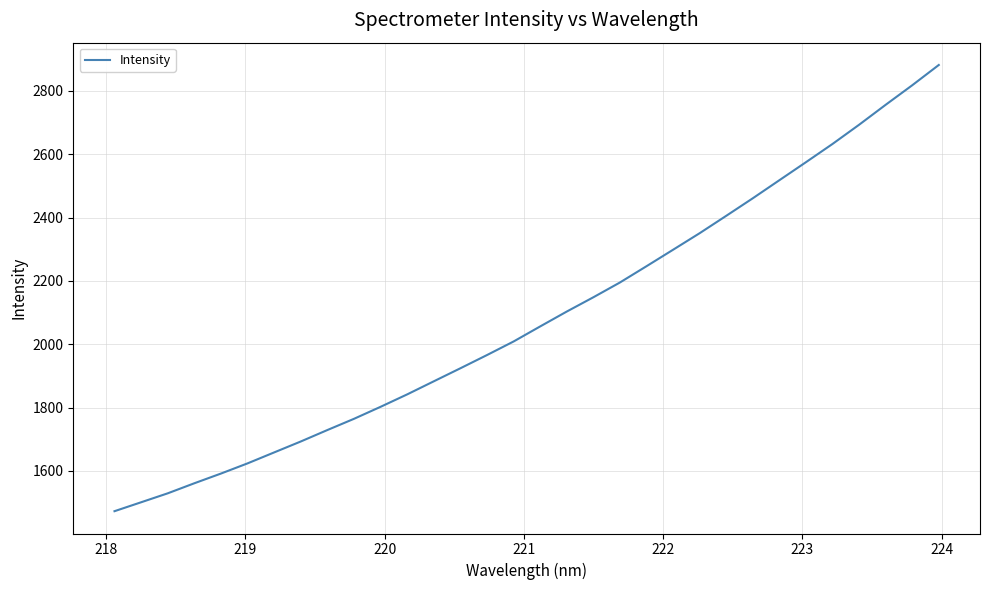

What is the difference between the maximum and minimum values?

1408.8